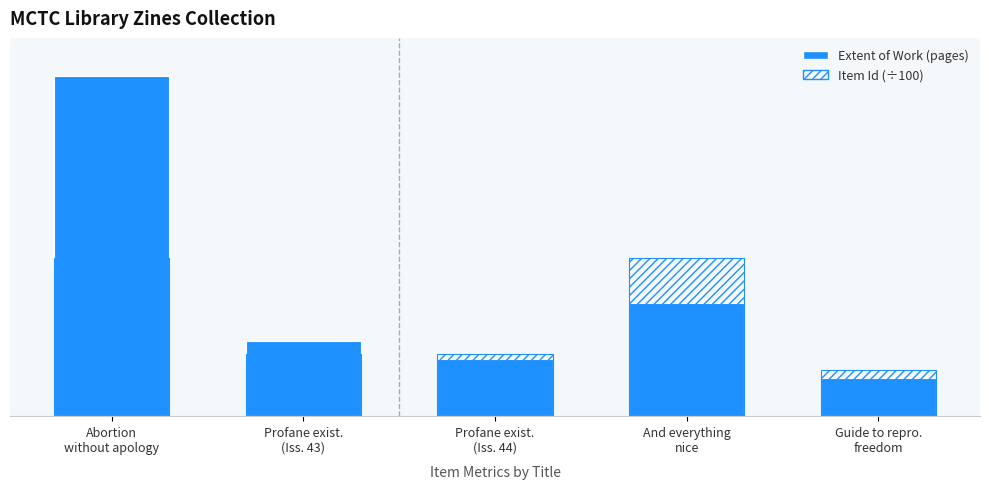

What is the approximate value of Extent of Work (pages) at Profane exist.
(Iss. 43)?

16.0